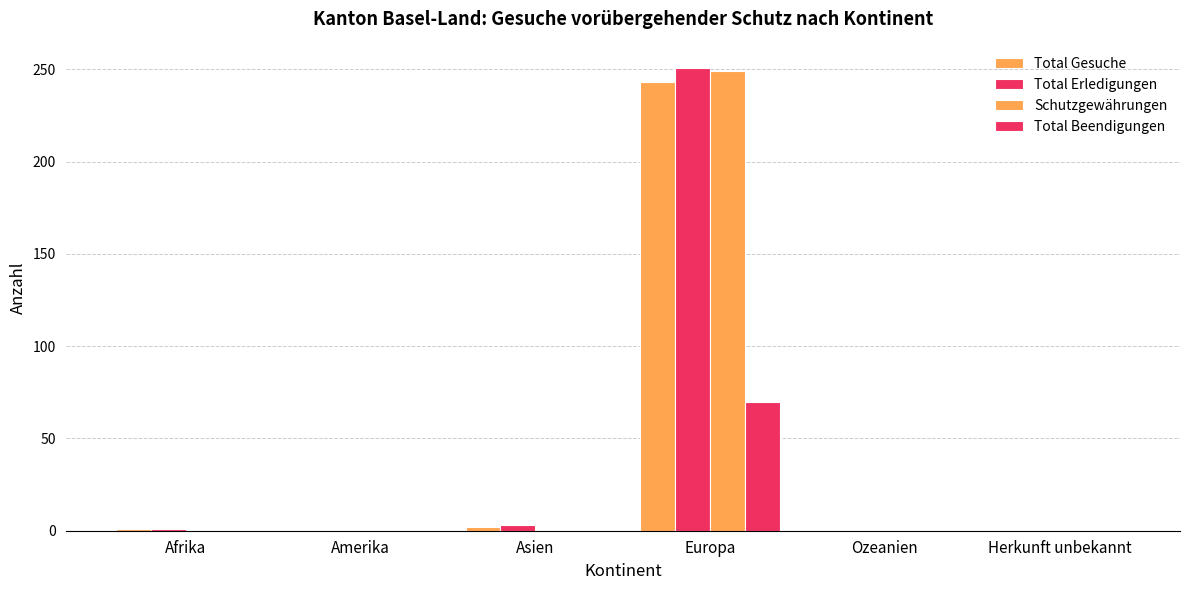

What is the sum of all Total Erledigungen values?

255